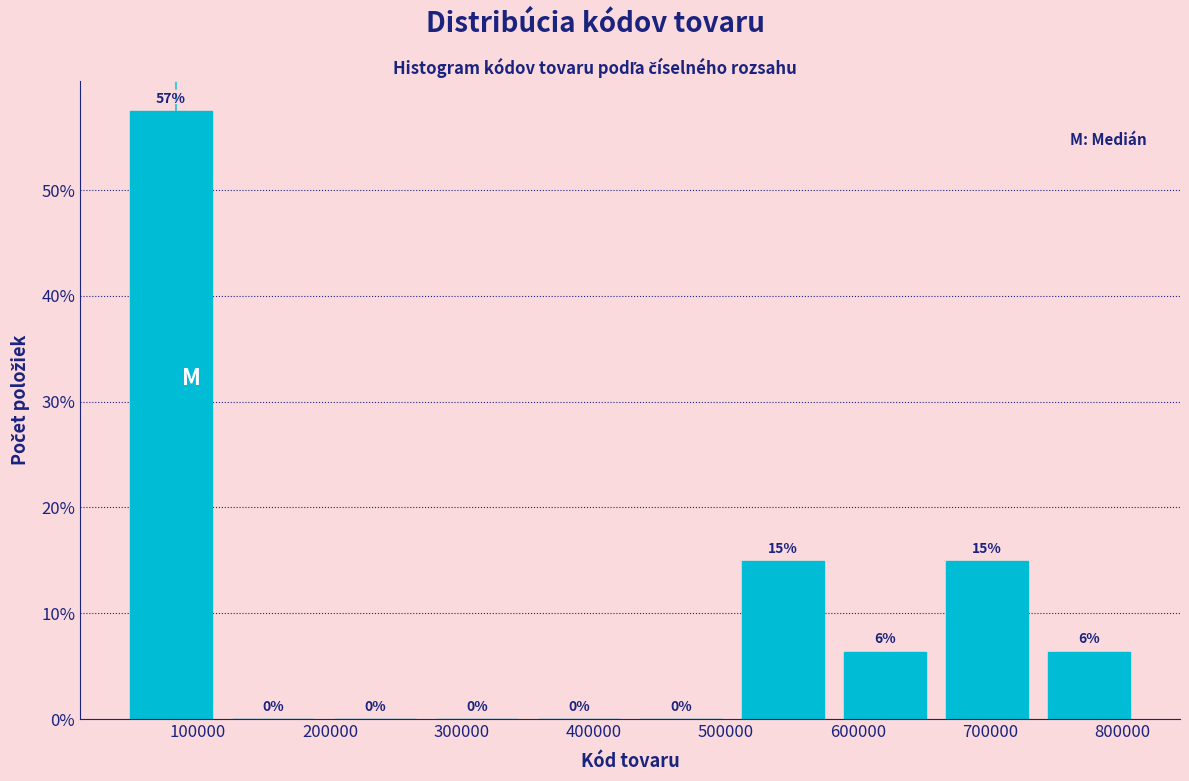

Over which range of the x-axis is the bar tallest?

40000 to 120000